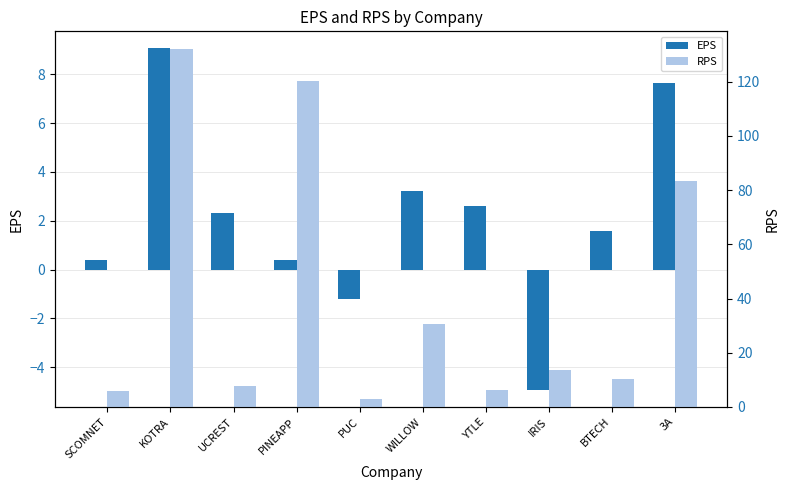

How many bars are there in each group?

2